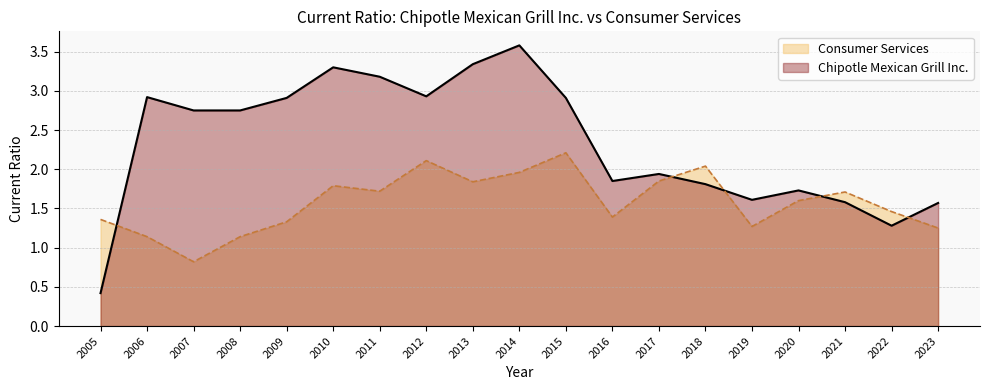

What is the sum of all Chipotle Mexican Grill Inc. values?

44.4